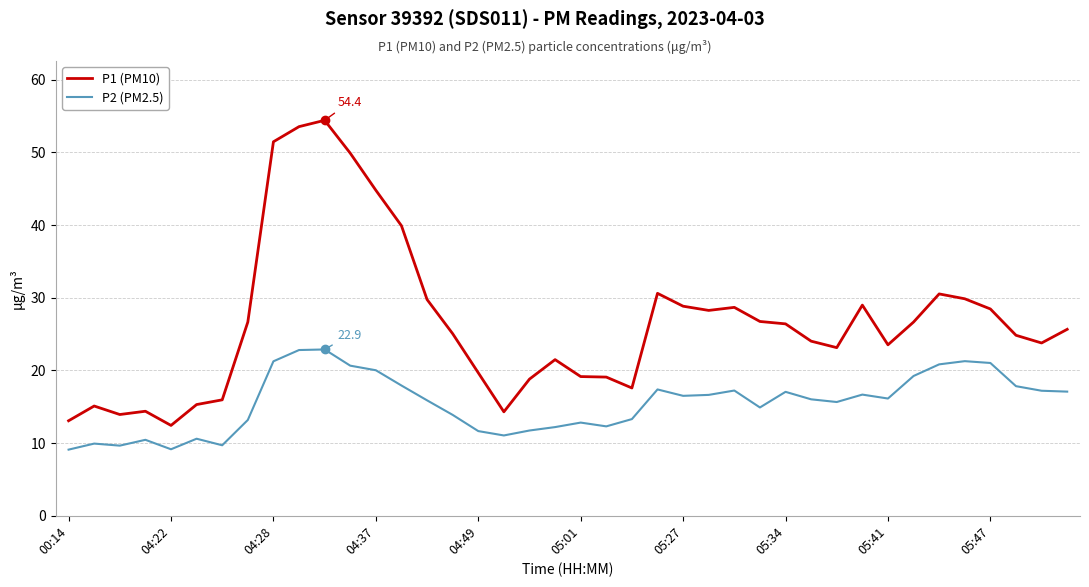

At how many categories does at least one series exceed 20?

27